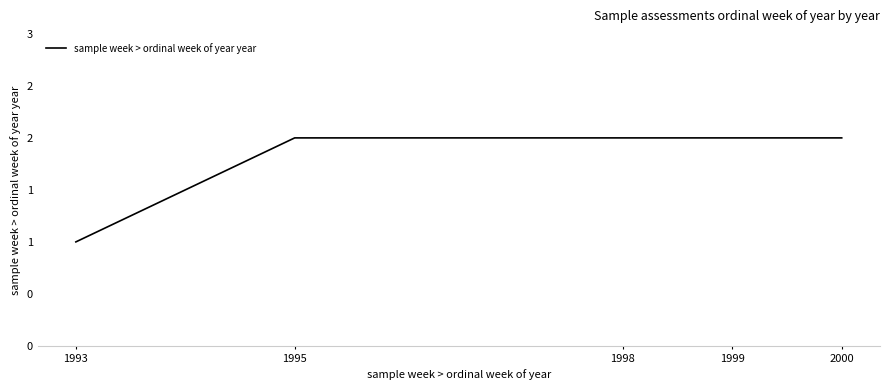

The chart shows a value of 0 at 1998. True or false?

False